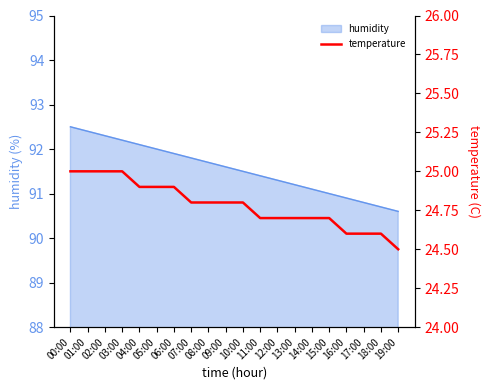

How many data points does each series have?

20